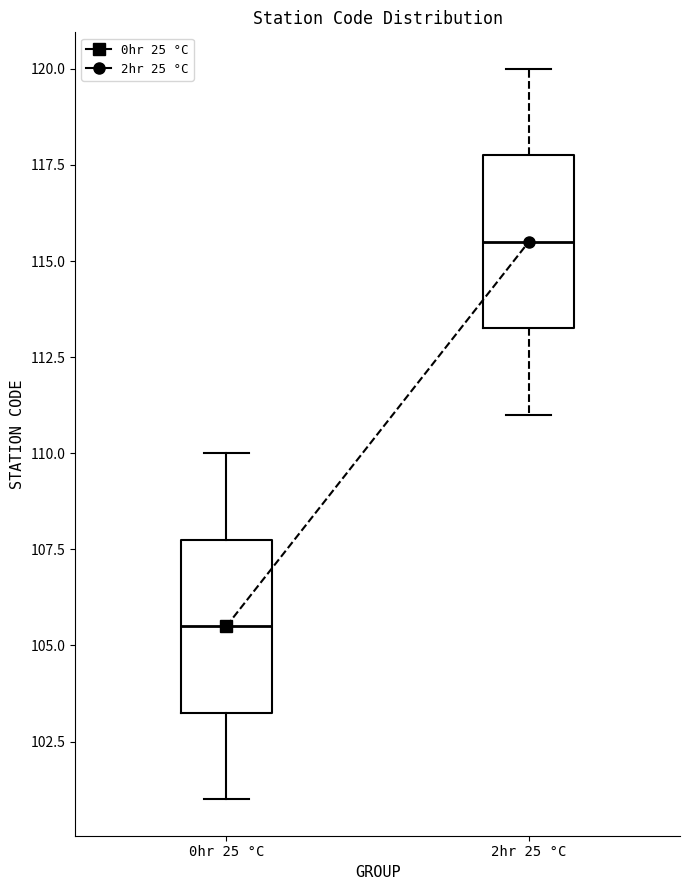

Reading left to right, transcribe this box plot: for each box, give where its median line is, the range the box spans, and where its two whiskers end, as read against the y-axis. The values are not printed on the chart, so give them approximately, as read against the axis.

0hr 25 °C: median 105.5, box 103.5 to 108.0, whiskers 101.0 to 110.0
2hr 25 °C: median 115.5, box 113.5 to 118.0, whiskers 111.0 to 120.0